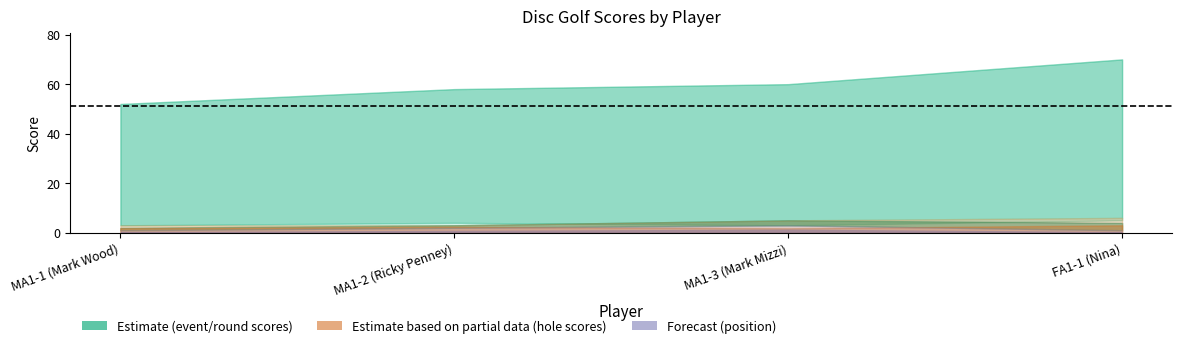

Which category has the lowest value across all series?

MA1-1 (Mark Wood)